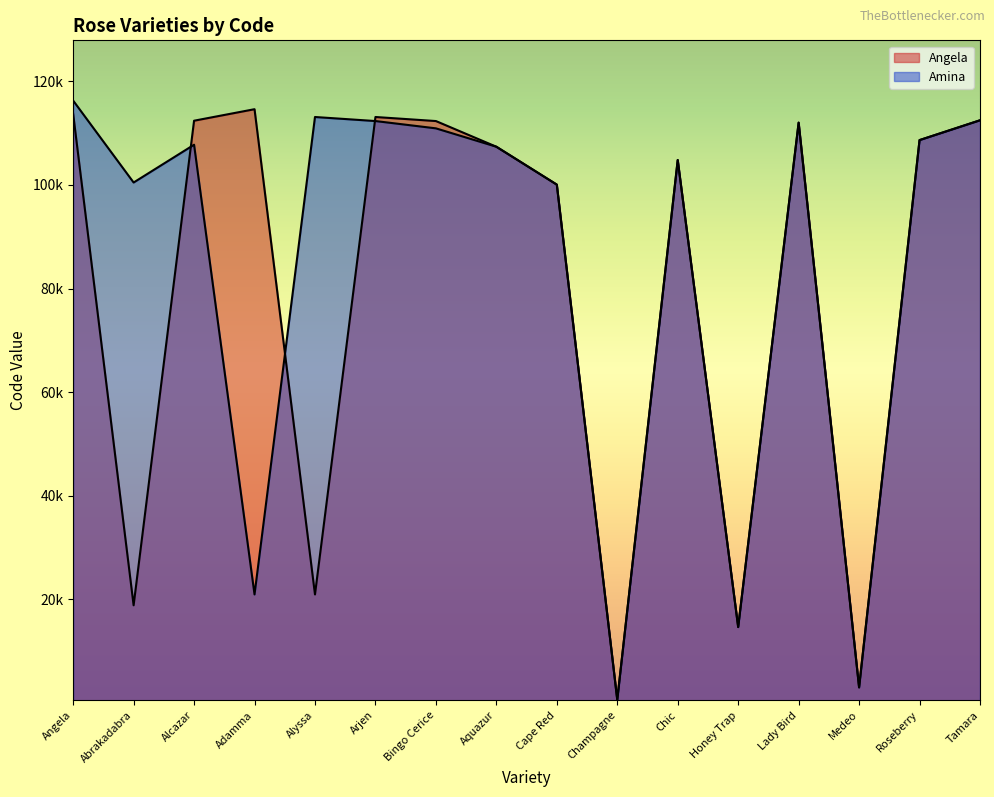

At which label does Angela reach its minimum?

Champagne